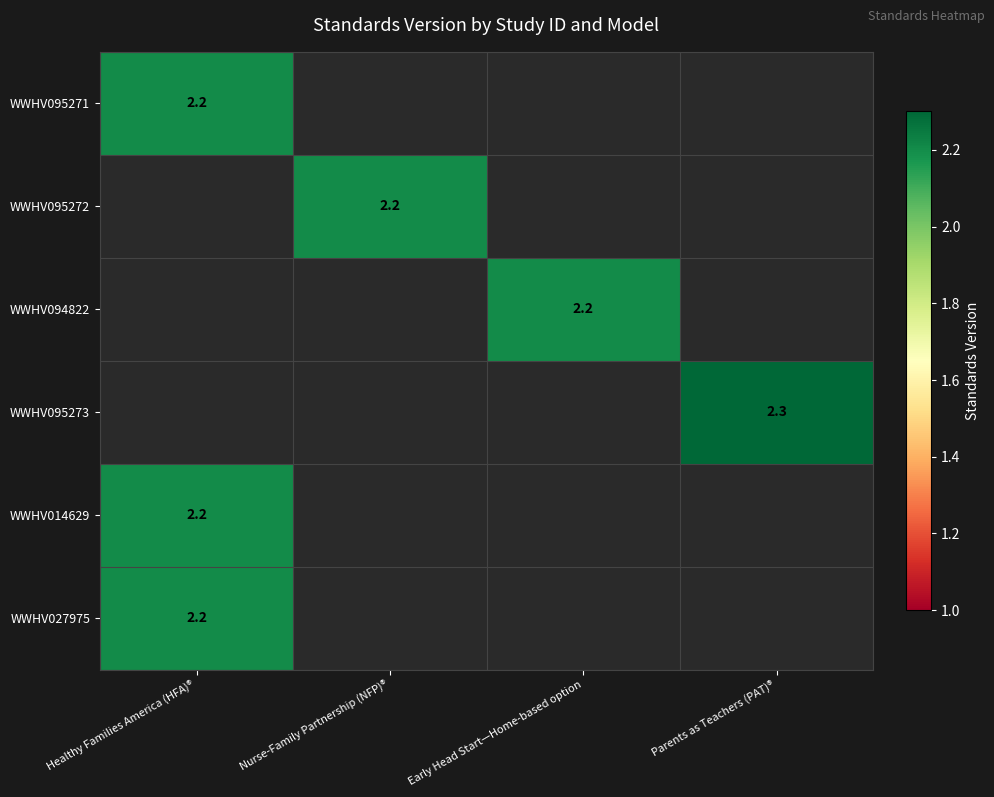

Is it true that WWHV095272 equals 2.2 at Nurse-Family Partnership (NFP)®?

True